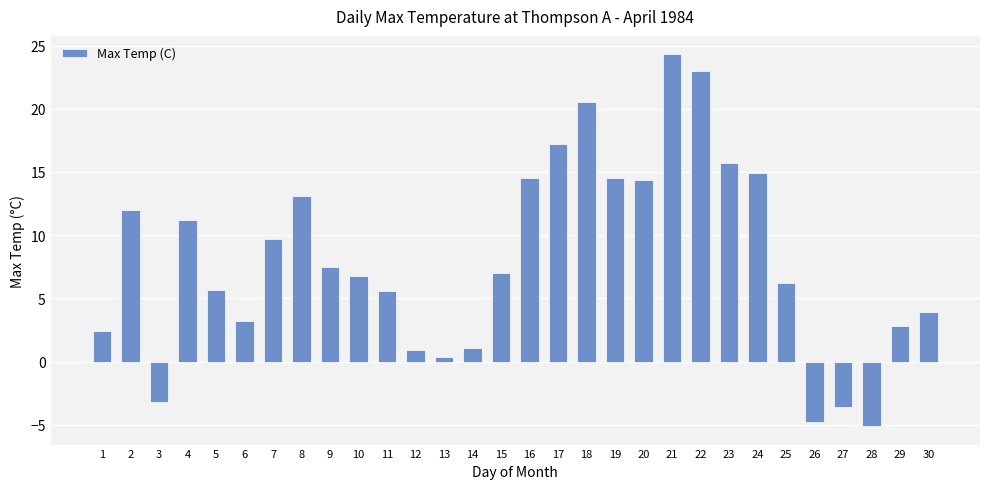

How many values are below zero?

4